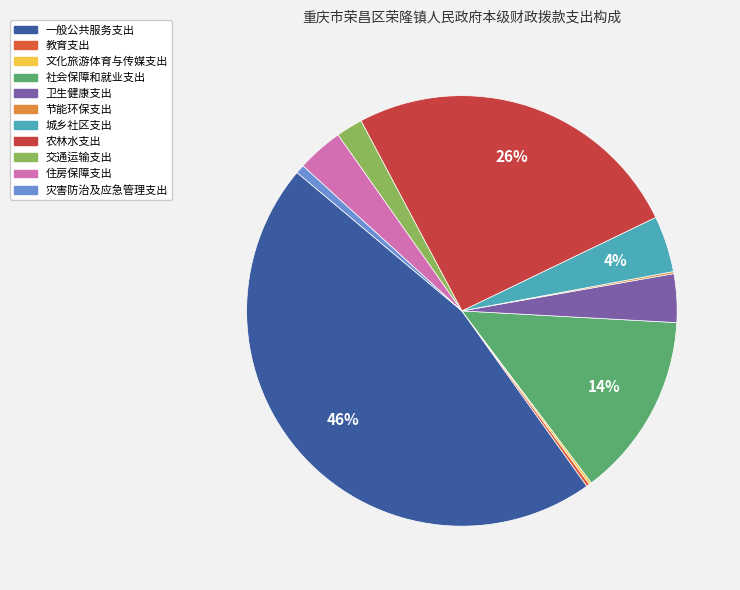

What is the largest slice in the pie chart?

一般公共服务支出